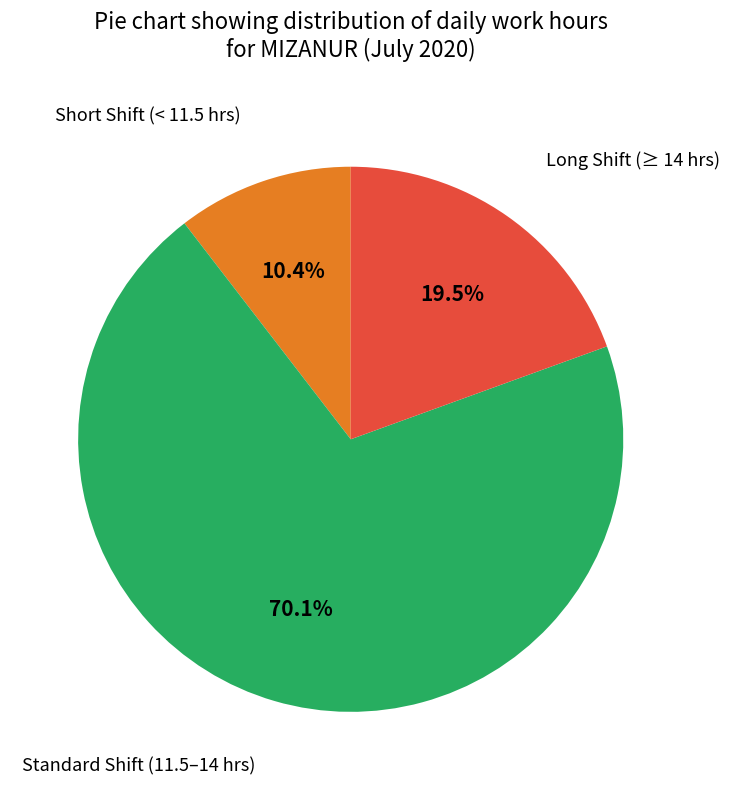

Is there a majority slice in this chart?

Yes